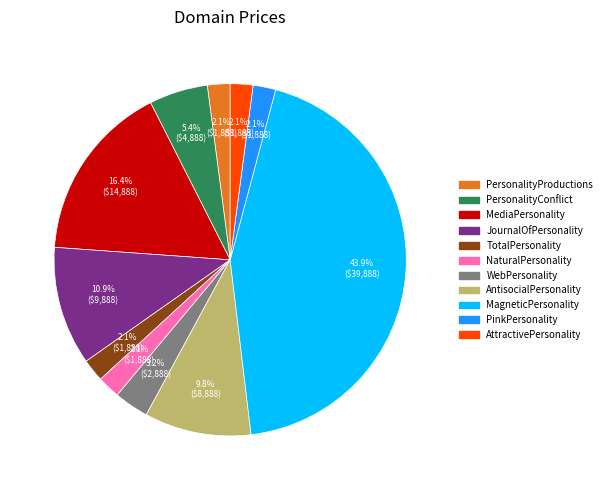

Is there a majority slice in this chart?

No